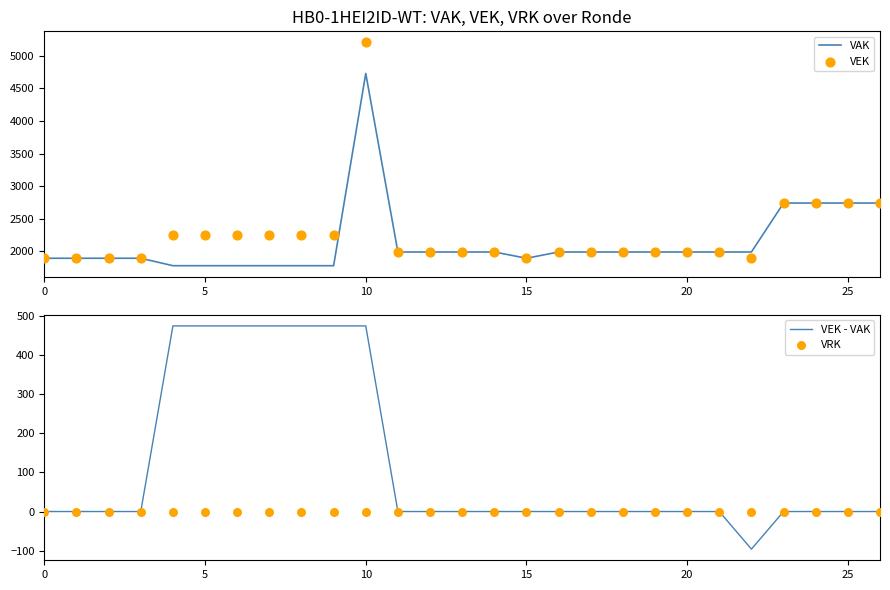

Which series has the largest Y range (max minus min)?

VEK